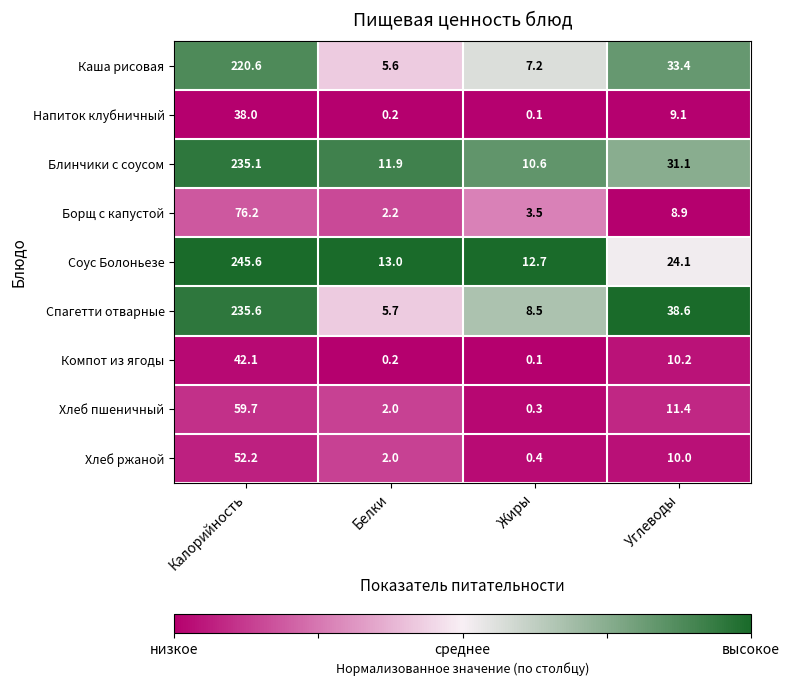

What is the spread (max minus min) of values at Углеводы?

29.7